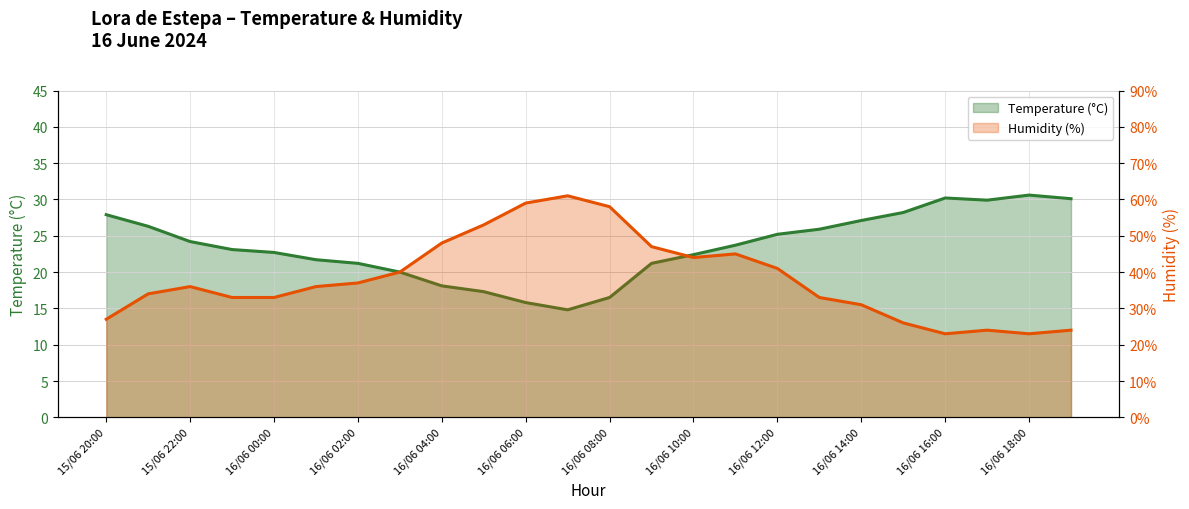

Is the value of Humidity (%) at 16/06 10:00 greater than the value of Temperature (°C) at 16/06 01:00?

Yes